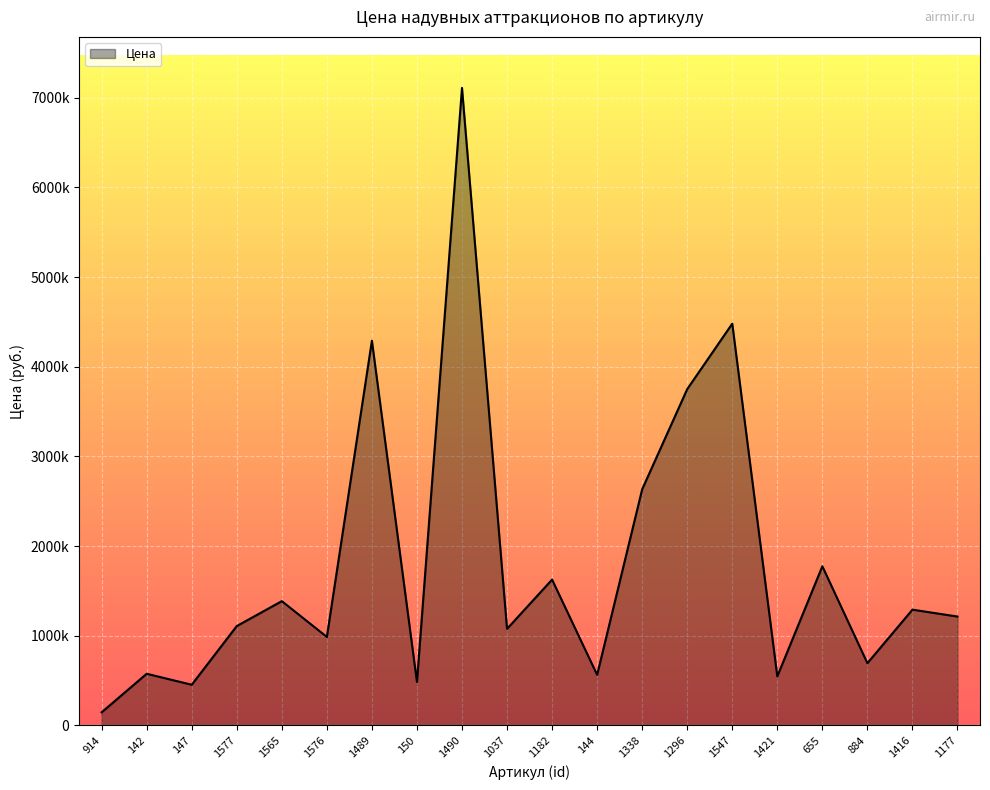

Is it true that the value at 142 is 148212?

False